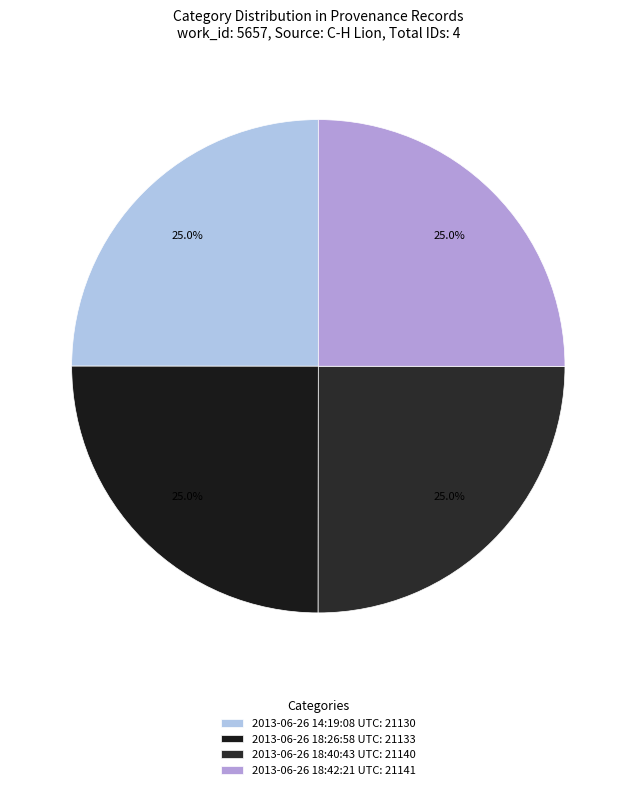

How many segments does this pie chart have?

4